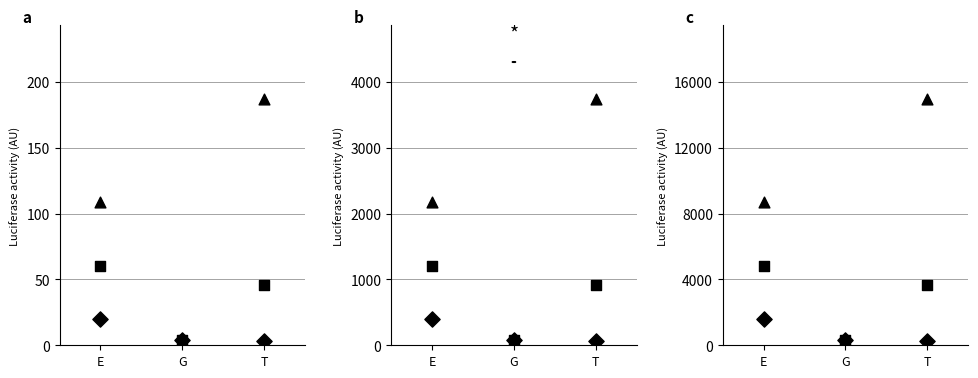

Is the value of V at E greater than the value of A at T?

Yes